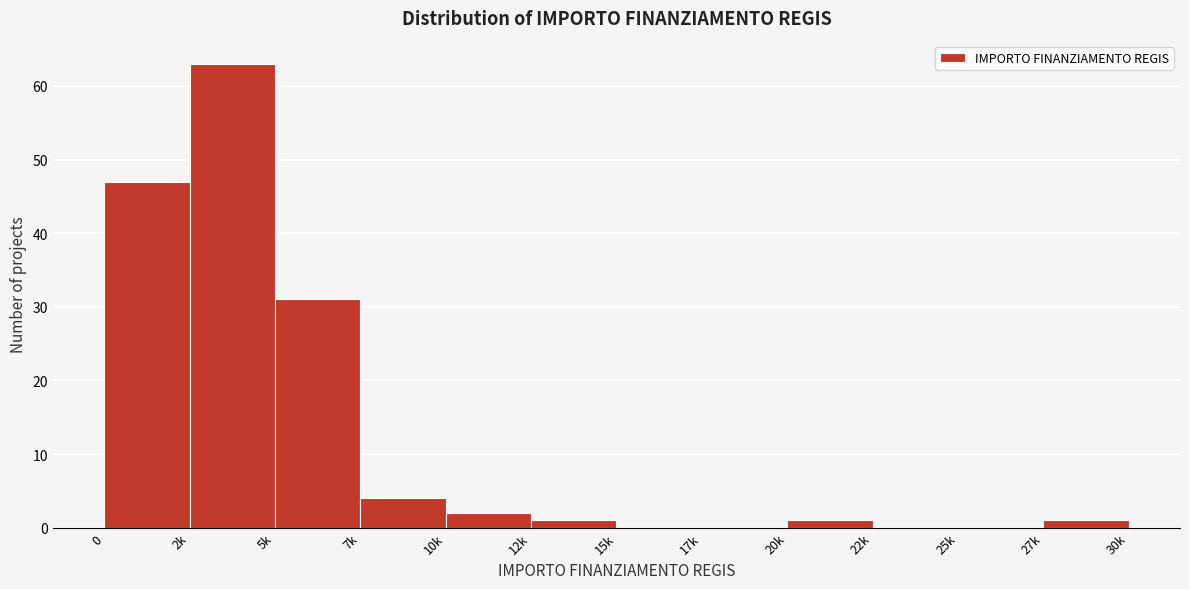

Reading right to left, what are all the values shown in this chart?

27k=1	25k=0	22k=0	20k=1	17k=0	15k=0	12k=1	10k=2	7k=4	5k=31	2k=63	0=47